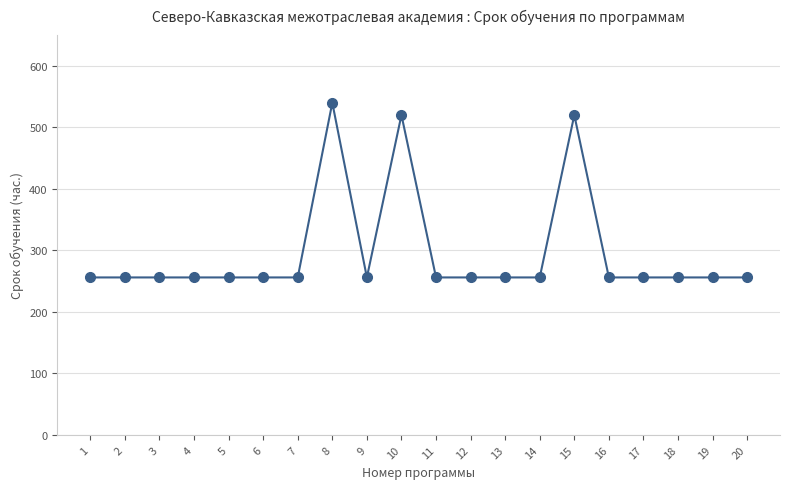

Count the number of data series in this chart.

1